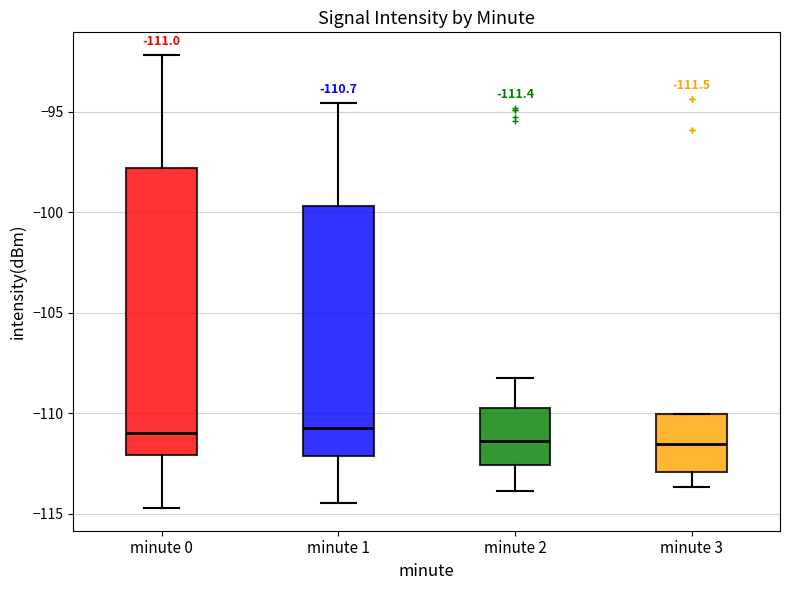

Comparing the boxes themselves (not the whiskers), which one is the tallest?

minute 0